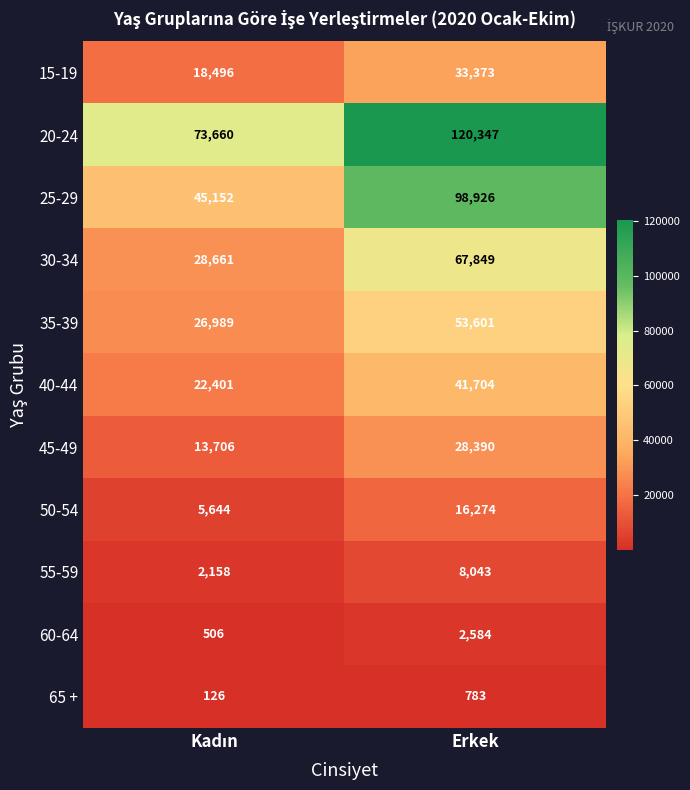

Which series has the largest range (max minus min)?

25-29